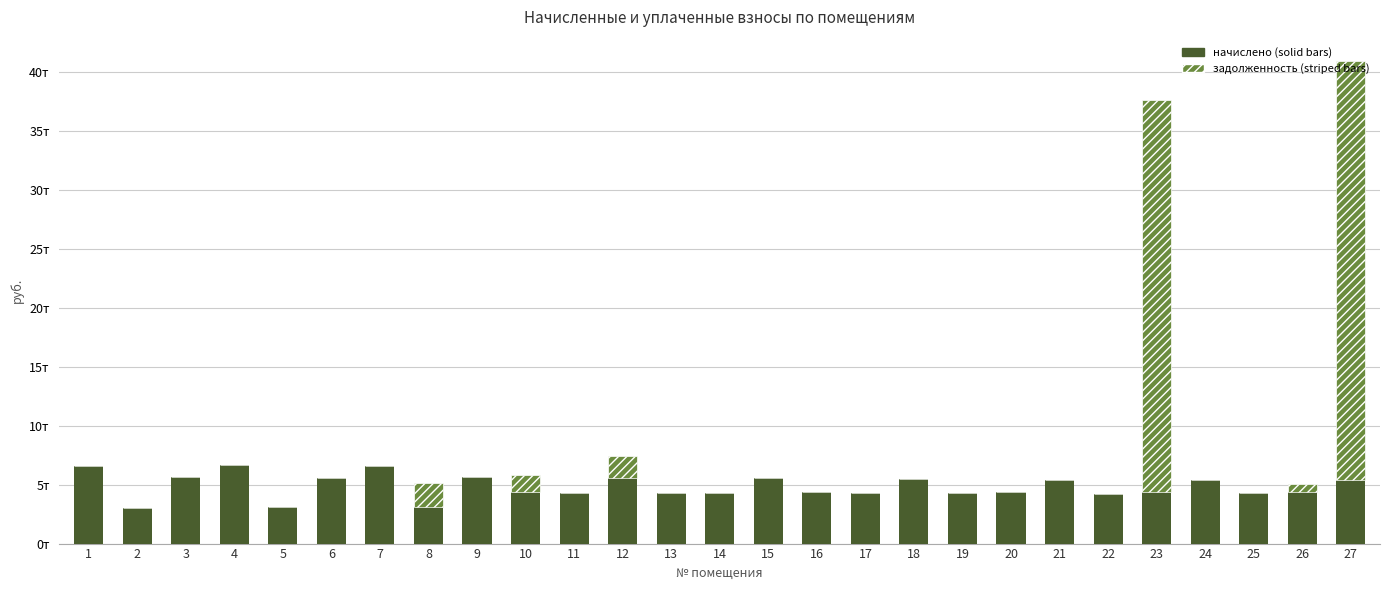

Count the number of data series in this chart.

2